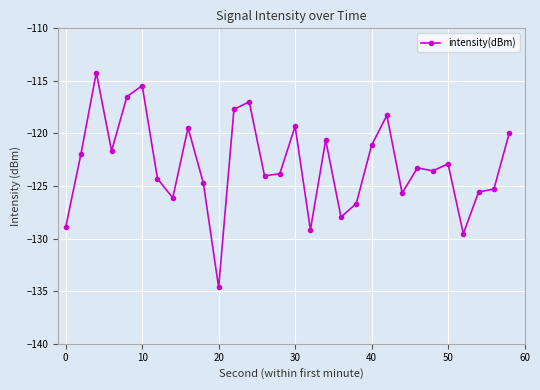

True or false: there are more than 2 points higher than both neighbors.

True